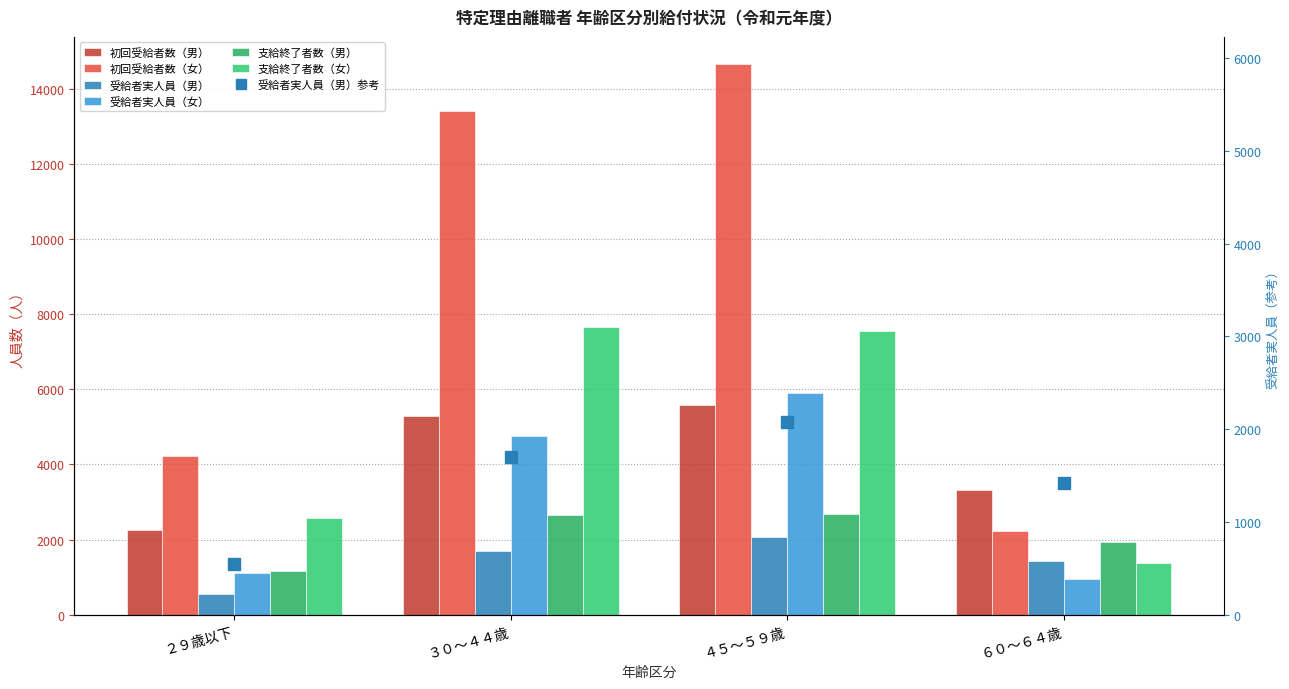

At how many categories does at least one series exceed 2539?

4